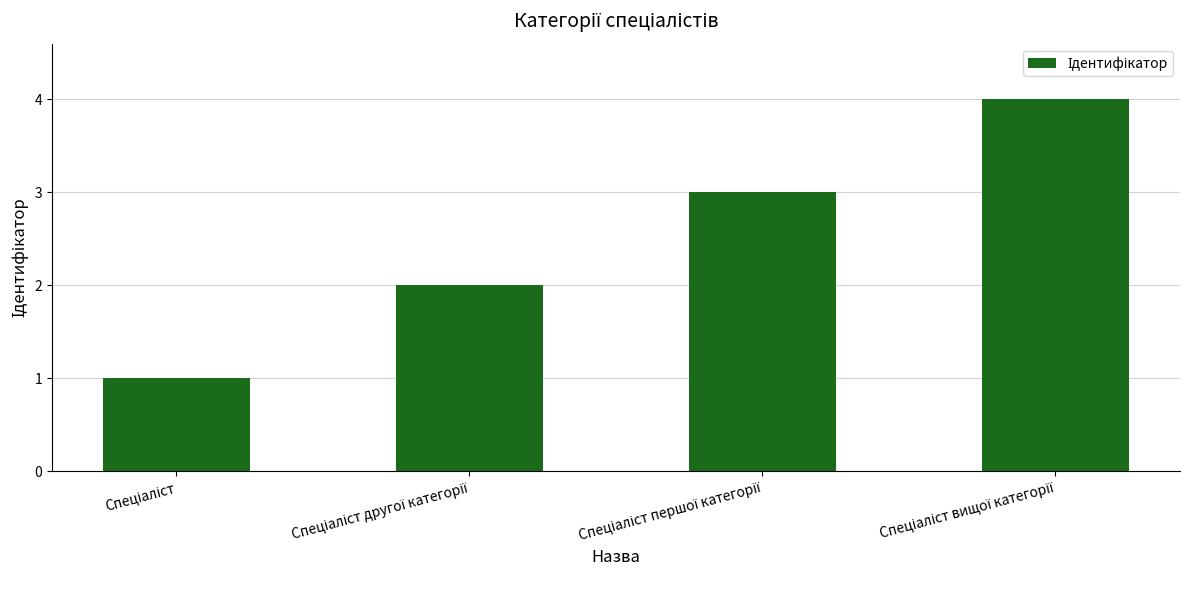

What is the greatest value displayed?

4